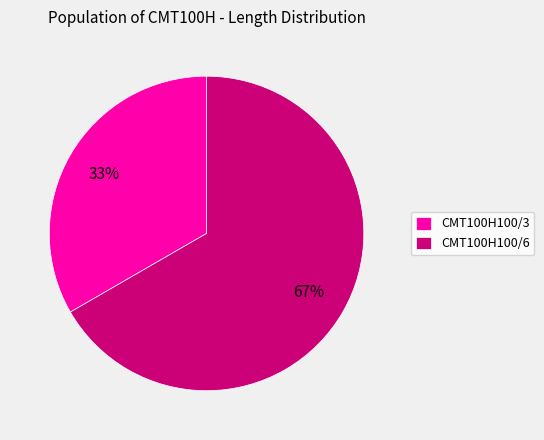

Is the sum of CMT100H100/3 and CMT100H100/6 greater than half?

Yes